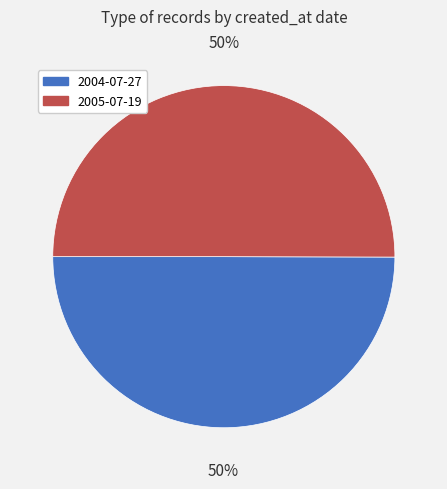

To the nearest percent, what is the combined percentage of 2004-07-27 and 2005-07-19?

100%